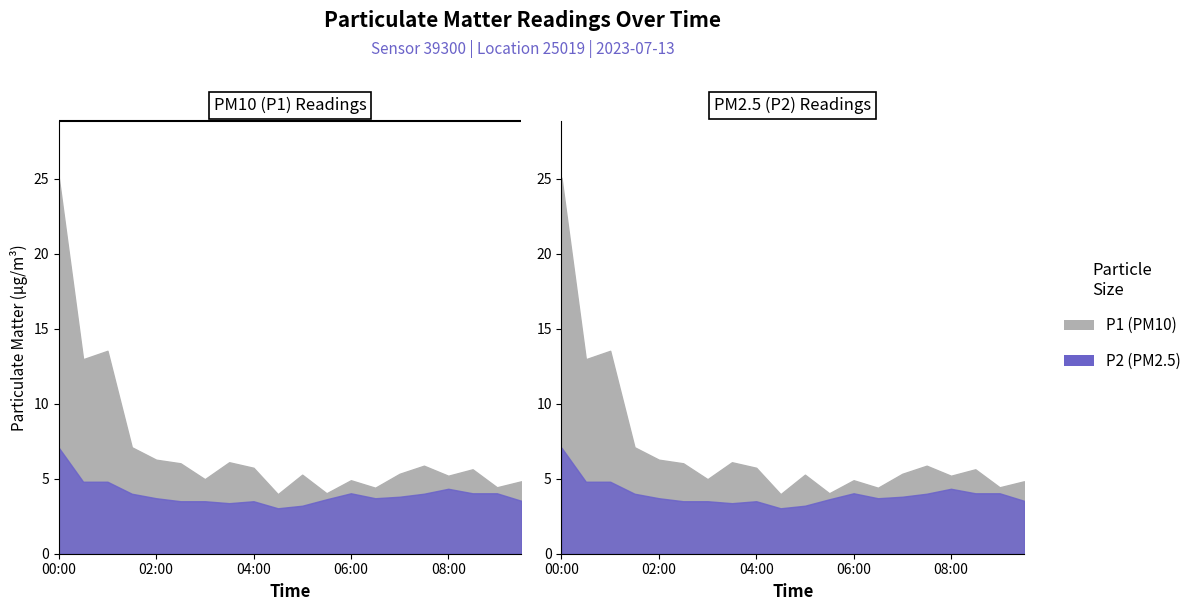

What is the maximum value for P2?

7.1